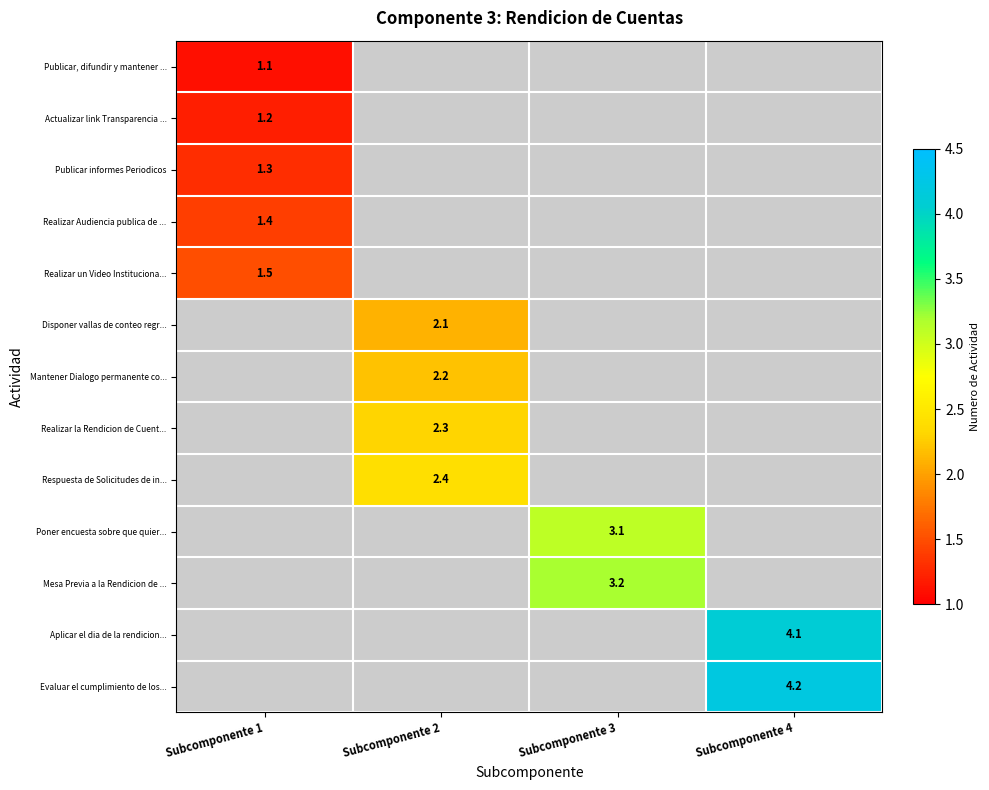

The Actualizar link Transparencia ... series shows 1.2 at Subcomponente 1. True or false?

True